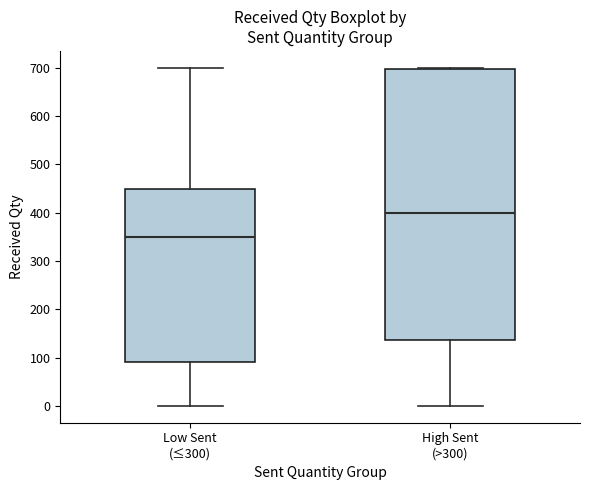

Which box has the highest median line?

High Sent (>300)